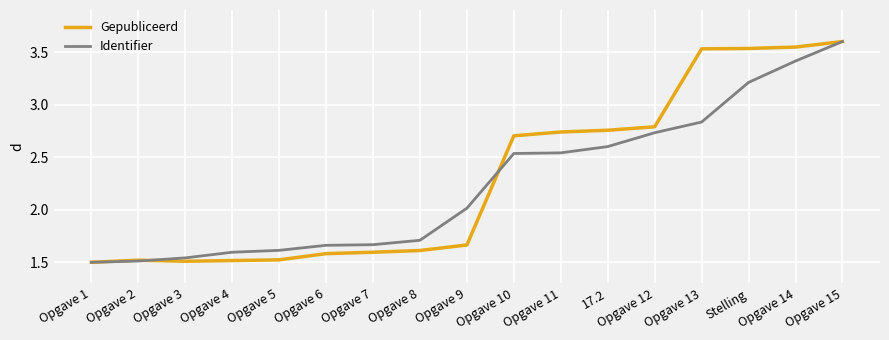

True or false: Identifier has a value of 1.5 at Opgave 3.

True